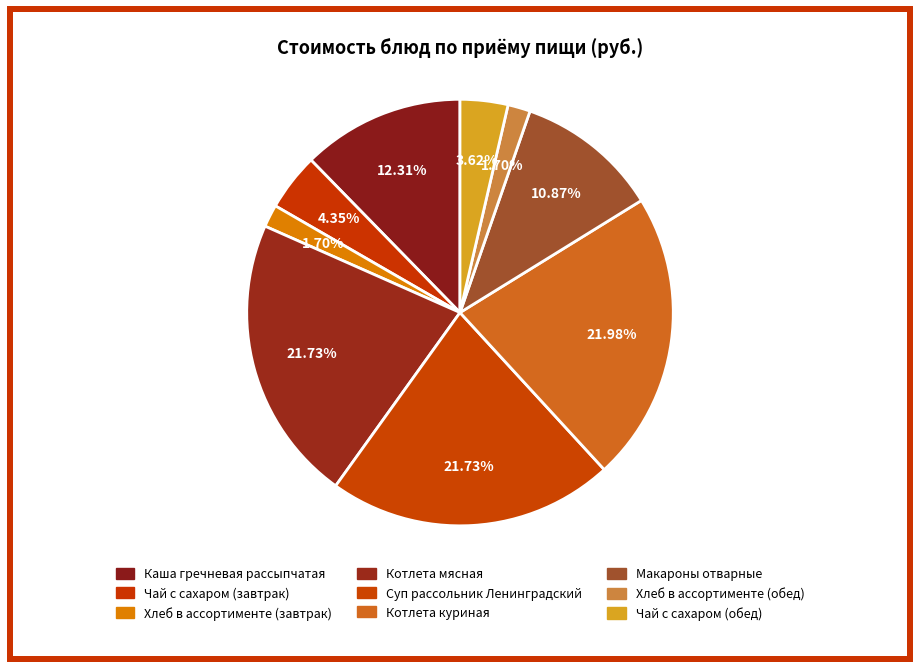

What is the change in value from Котлета мясная to Чай с сахаром (обед)?

-25.0